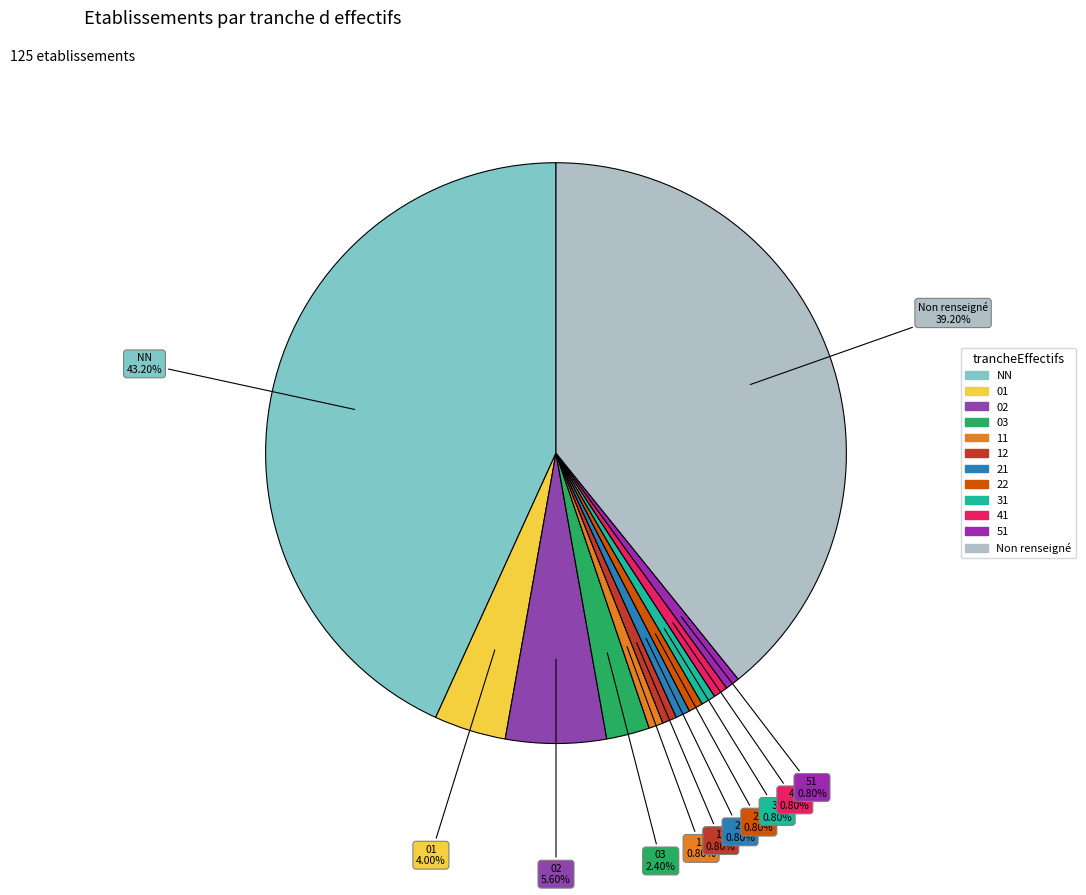

To the nearest percent, what is the average slice percentage?

8%